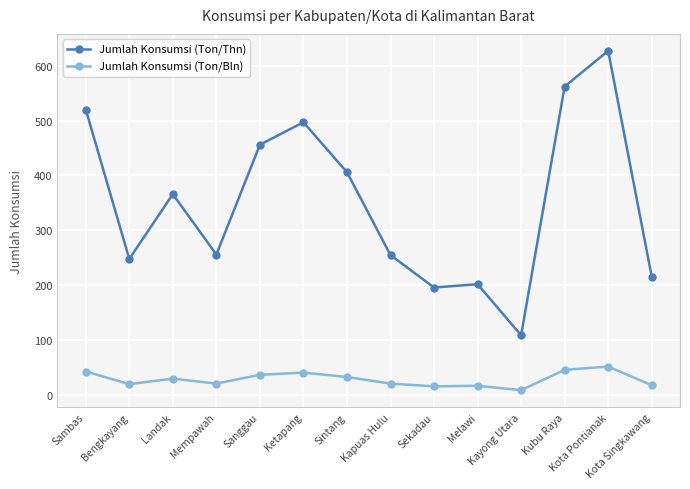

At which category does Jumlah Konsumsi (Ton/Bln) reach its first local peak?

Landak